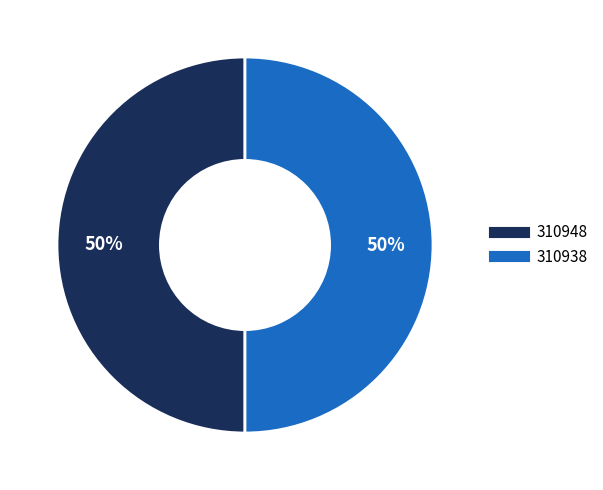

What is the ratio of the value at 310948 to the value at 310938?

1.0